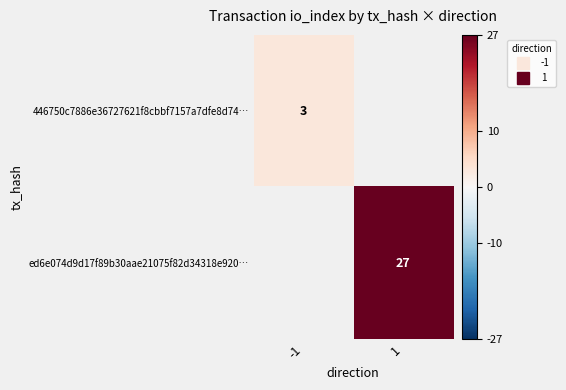

Rank the categories by 446750c7886e36727621f8cbbf7157a7dfe8d74… value from highest to lowest.

-1, 1